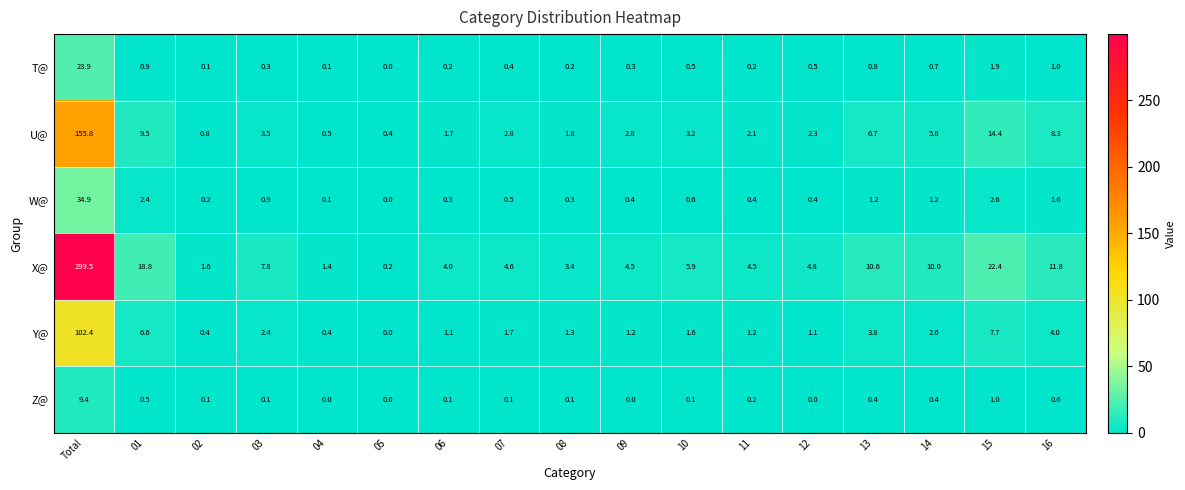

Between 01 and 07, which series saw the biggest shift?

X@